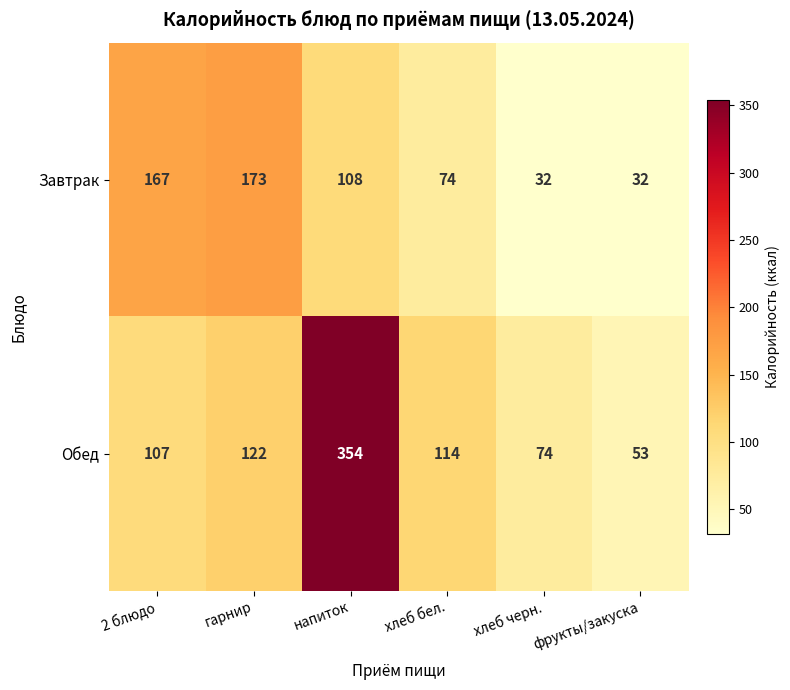

List the series in order of their peak value, lowest first.

Завтрак, Обед